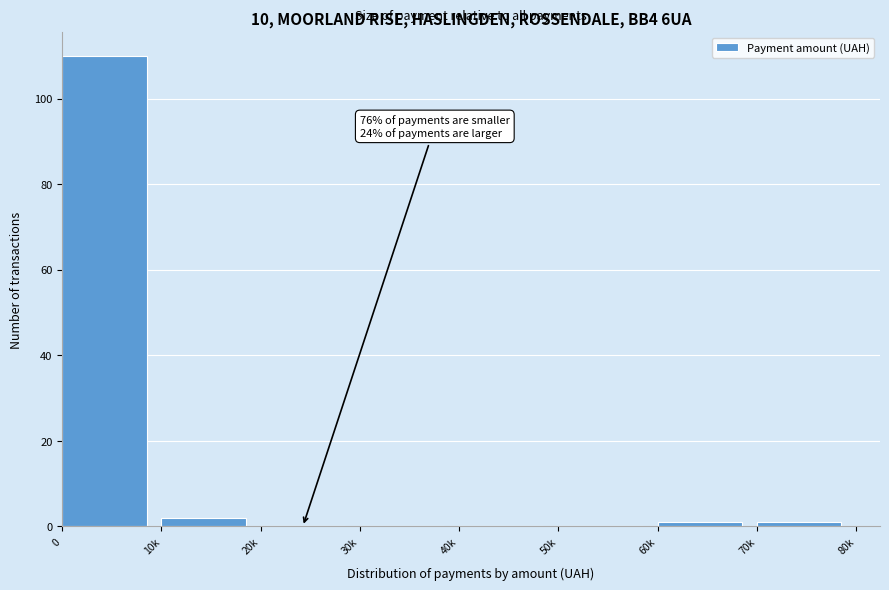

Reading left to right, list all the values displayed in this chart.

0=110	10k=2	20k=0	30k=0	40k=0	50k=0	60k=1	70k=1